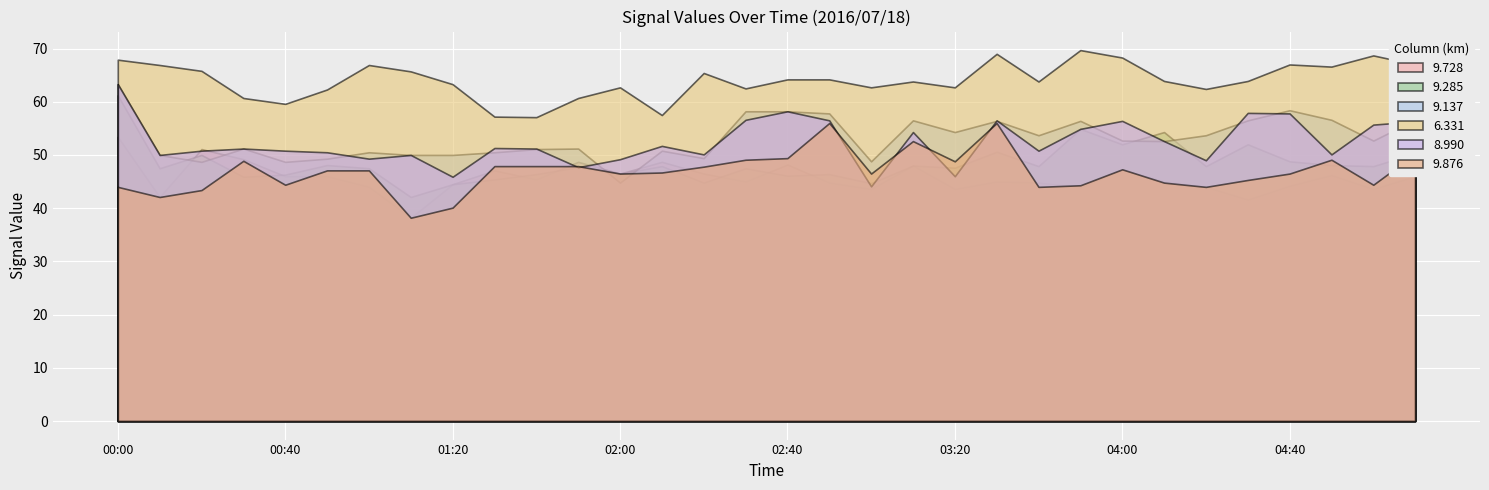

At which category is the sum across all series the highest?

00:00